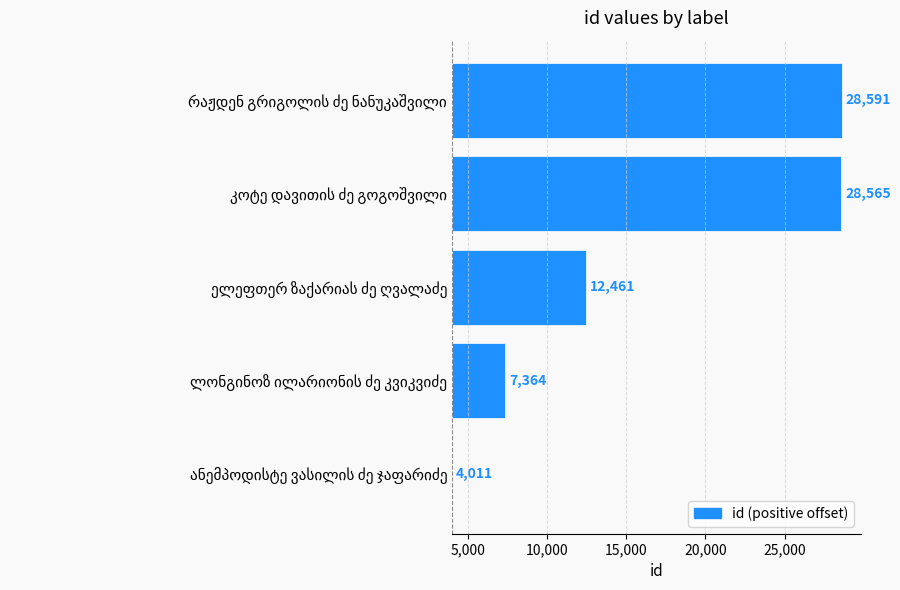

The value at 10,000 is 3500. True or false?

False